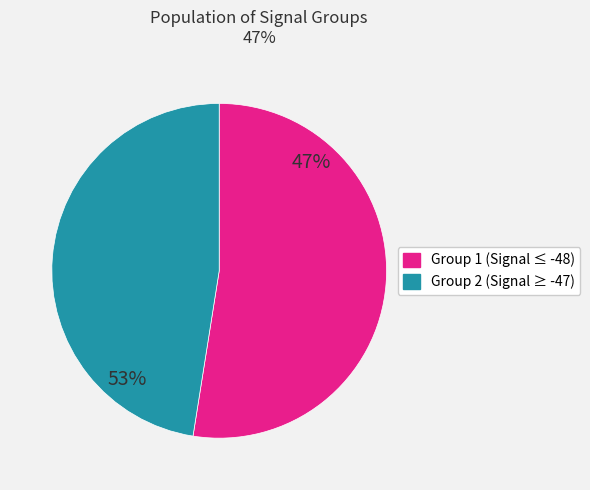

Which has a higher value, -49 or -45?

-49